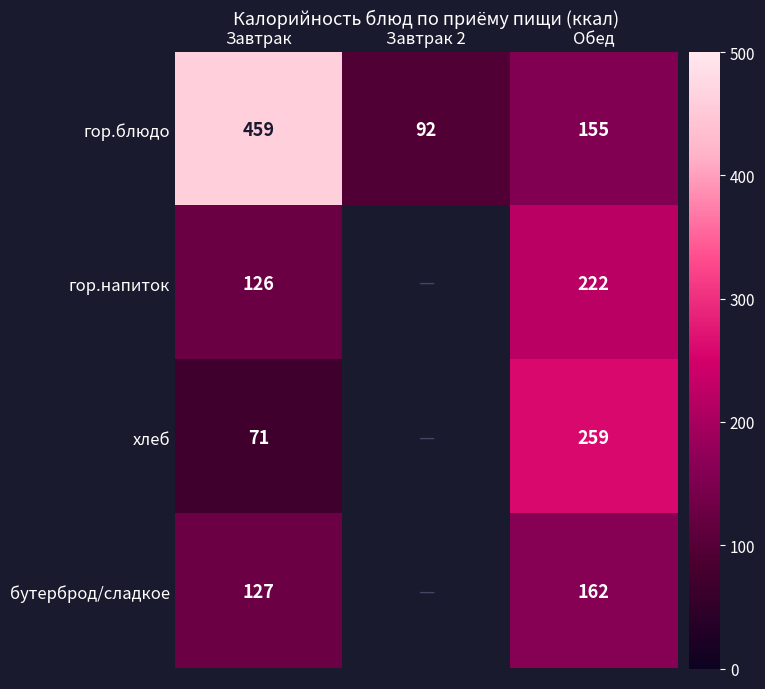

What is the total value across all series at Обед?

798